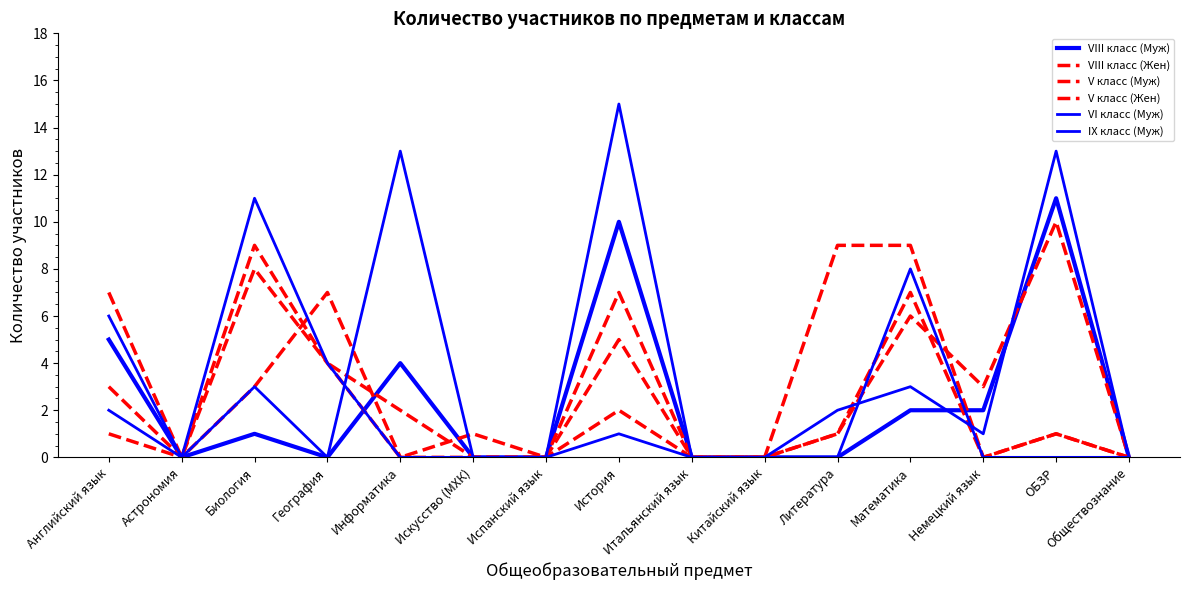

Does the chart display data point markers on the line(s)?

No